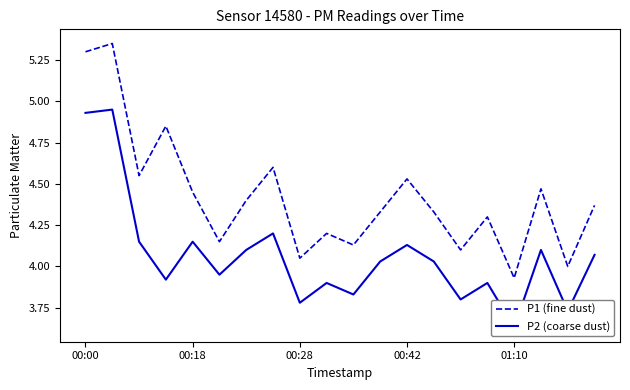

Which category has the lowest value in the P1 (fine dust) series?

01:10